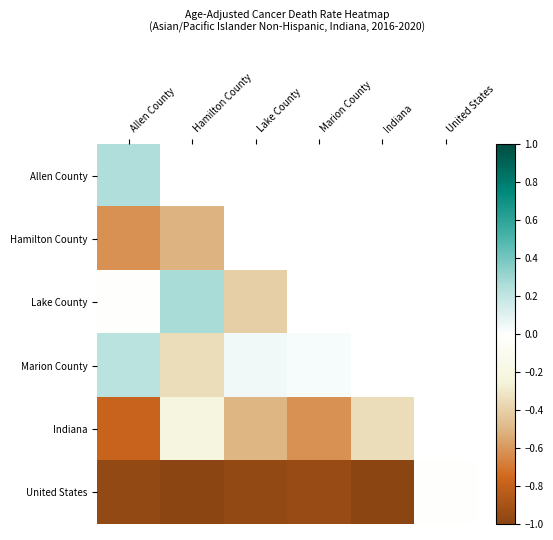

Which has a higher value, United States or Marion County?

Marion County